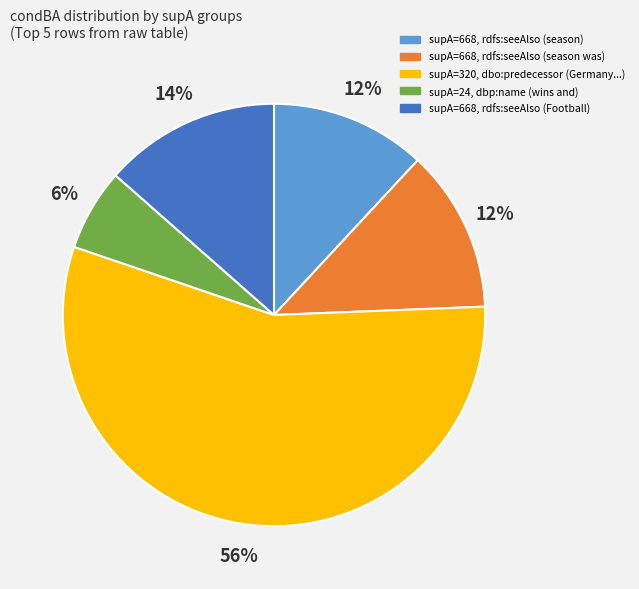

Combined, do supA=320, dbo:predecessor (Germany...) and supA=668, rdfs:seeAlso (season was) account for over 50%?

Yes